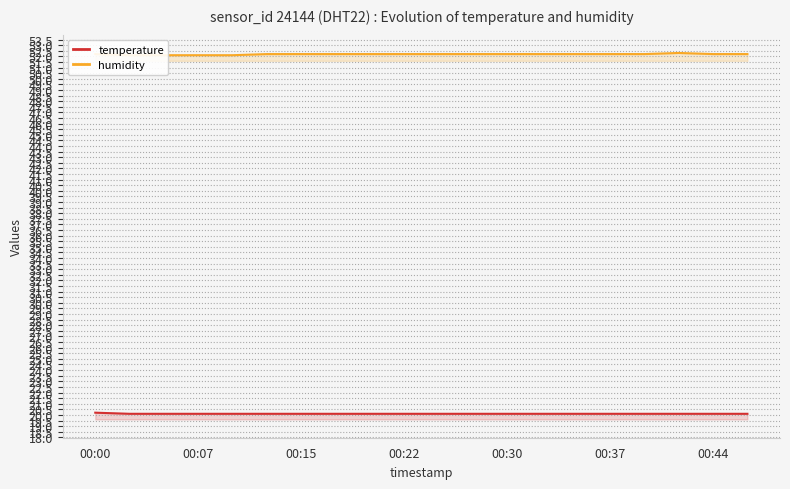

How many lines are shown in the chart?

2